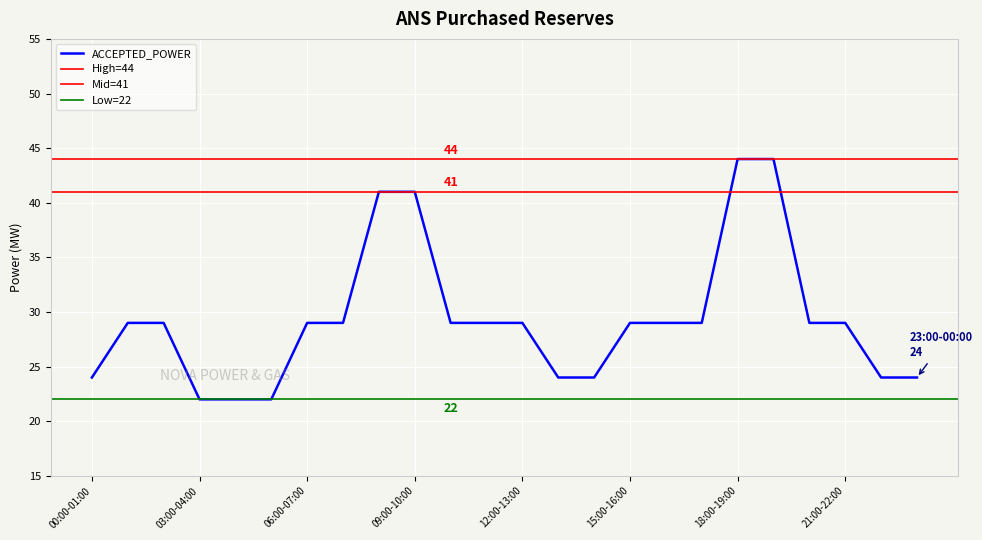

At which label does the data first exceed 29?

08:00-09:00